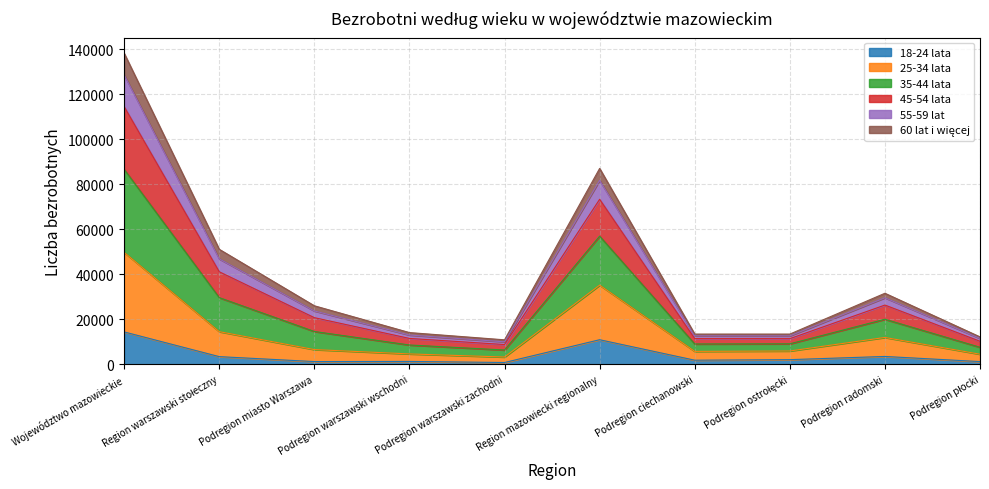

Is it true that 18-24 lata equals 4701 at Województwo mazowieckie?

False